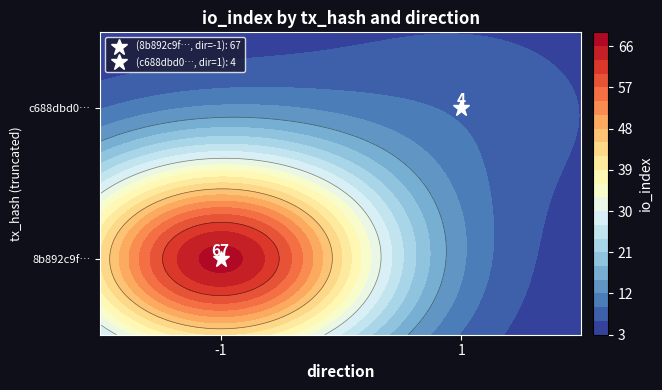

Rank the series by their maximum value, from lowest to highest.

c688dbd08b1d63d2c8e637907e2d0892250917f, 8b892c9ffb749ecc60314dd2769cc343947cce0